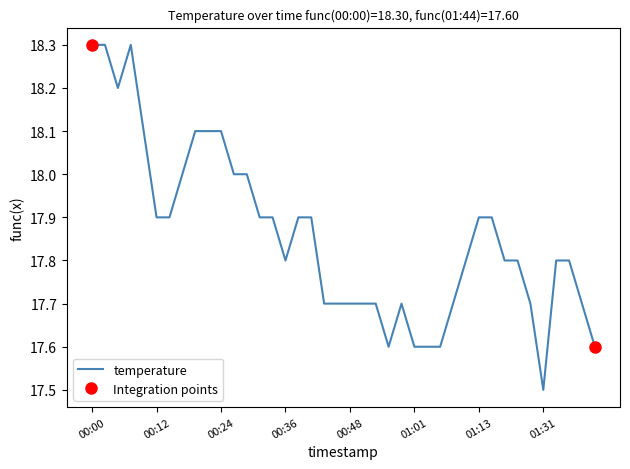

Count the values in the range 17 to 18.

32